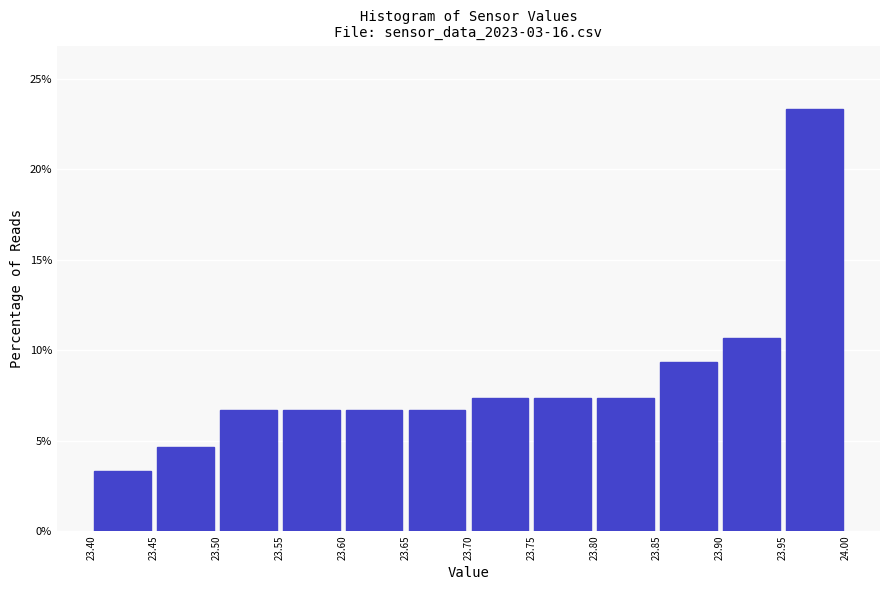

What is the height of the bar covering 23.40 to 23.45 on the x-axis? The values are not printed on the chart, so give them approximately, as read against the axis.

3.5